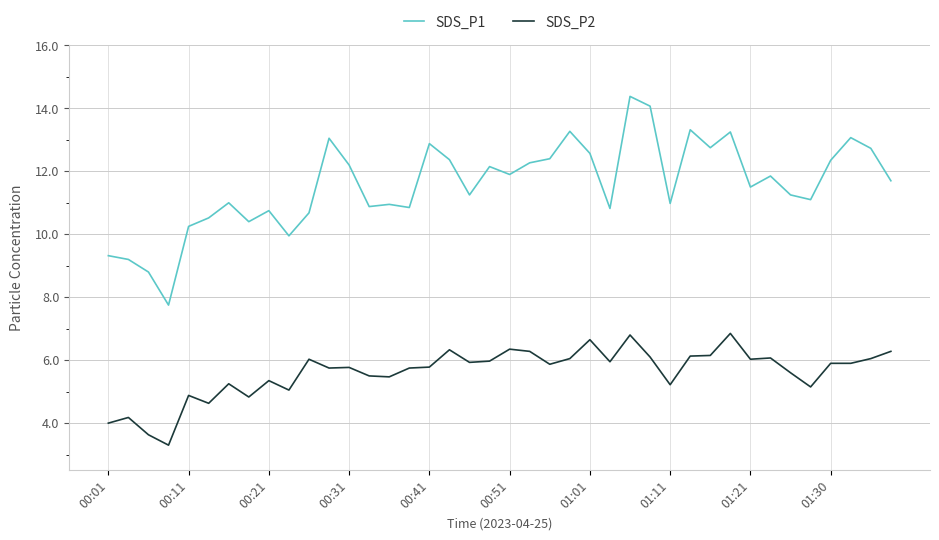

True or false: SDS_P2 and SDS_P1 cross at least once.

False